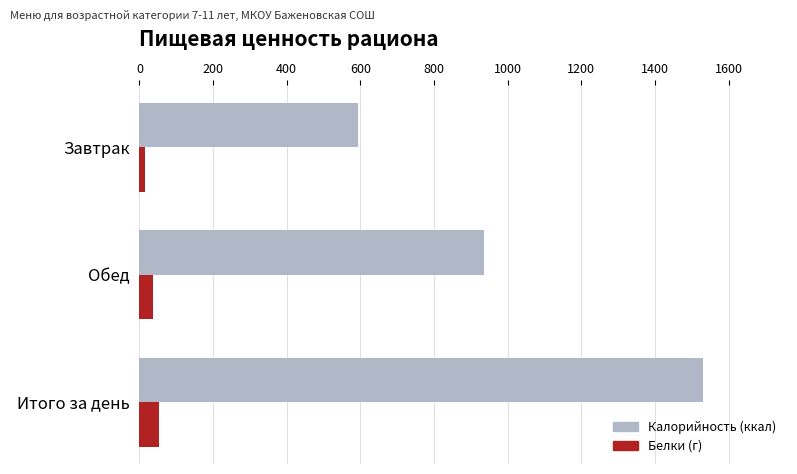

What is the total value across all series at Итого за день?

1582.9